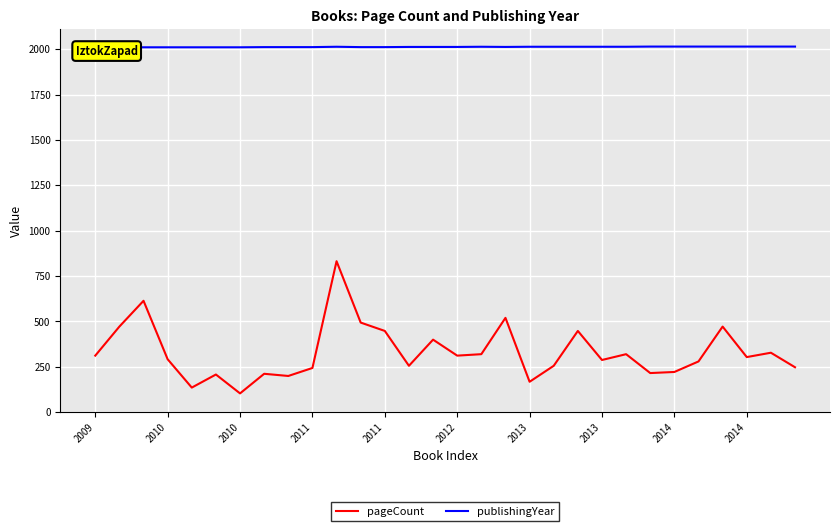

How many lines are shown in the chart?

2